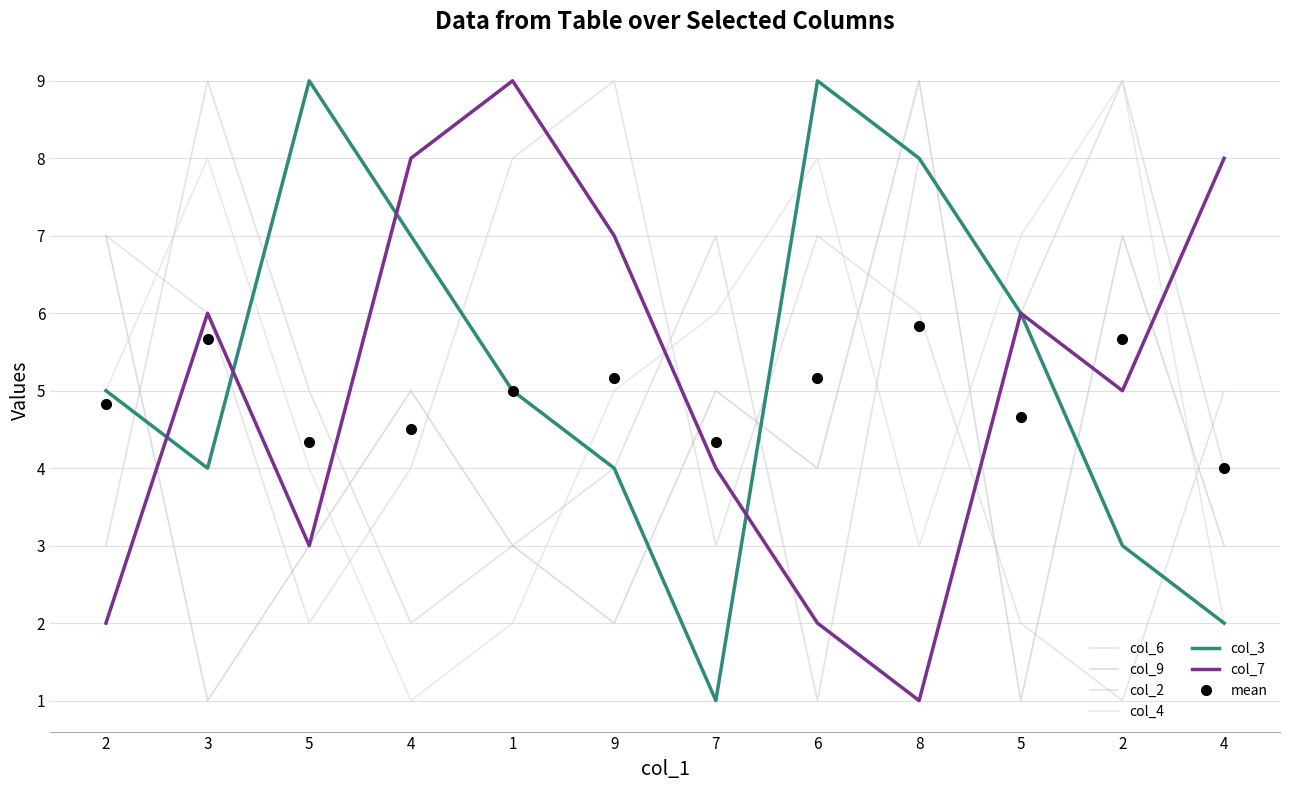

How many data points in col_2 are above 5?

5